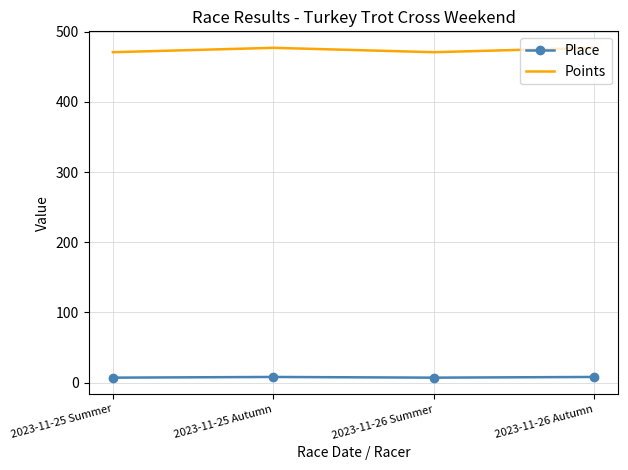

Where is the first local minimum for Points?

2023-11-26 Summer